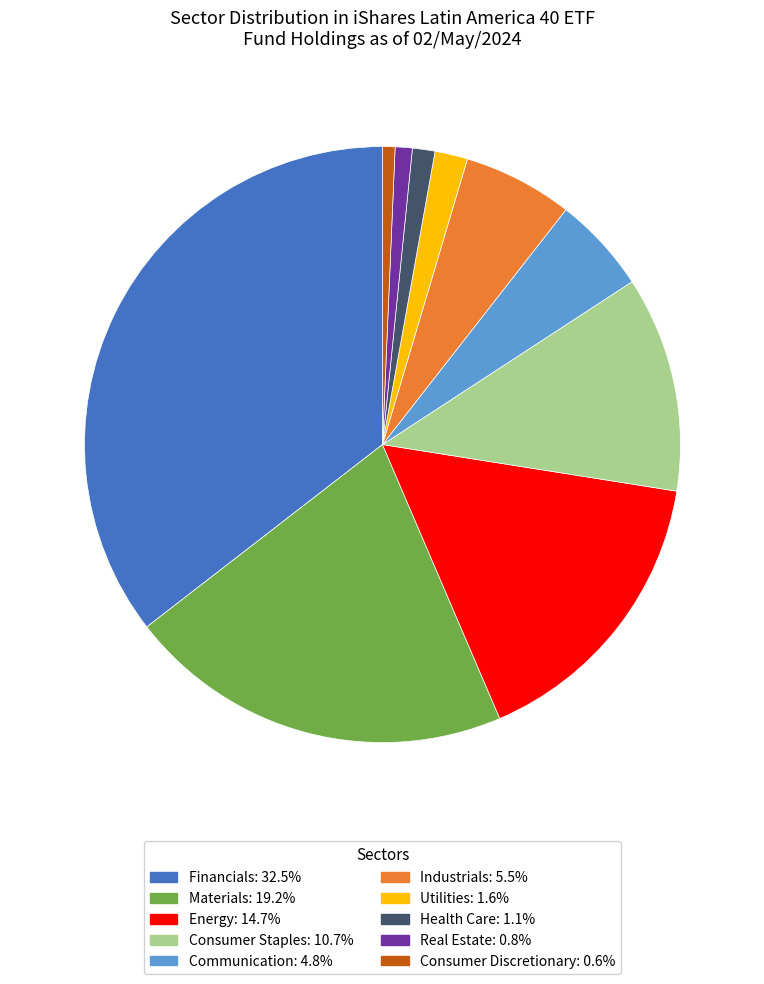

True or false: Consumer Discretionary accounts for 1% of the total.

True